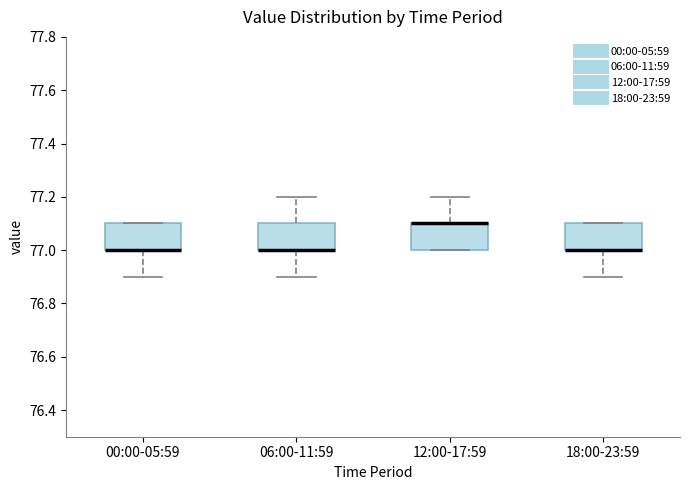

Where does the lower whisker of the box for 18:00-23:59 end on the y-axis? The values are not printed on the chart, so give them approximately, as read against the axis.

76.9